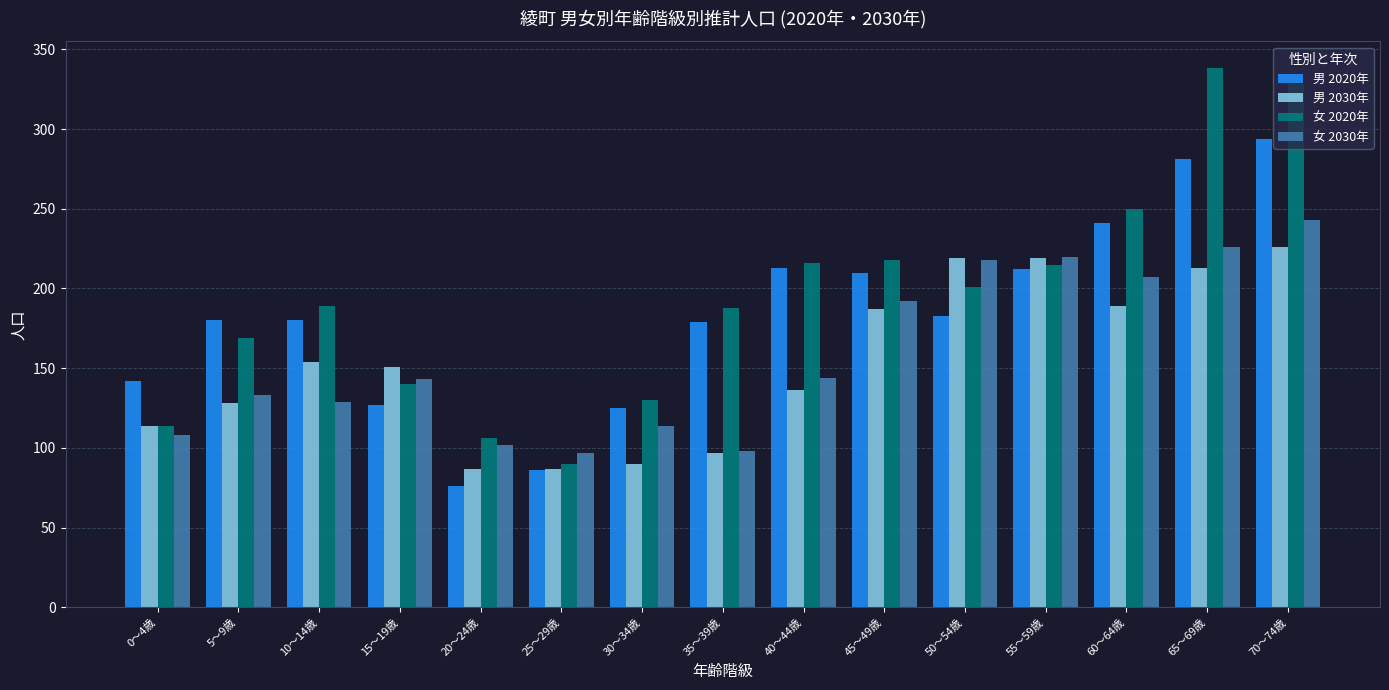

Which series has the largest range (max minus min)?

女 2020年